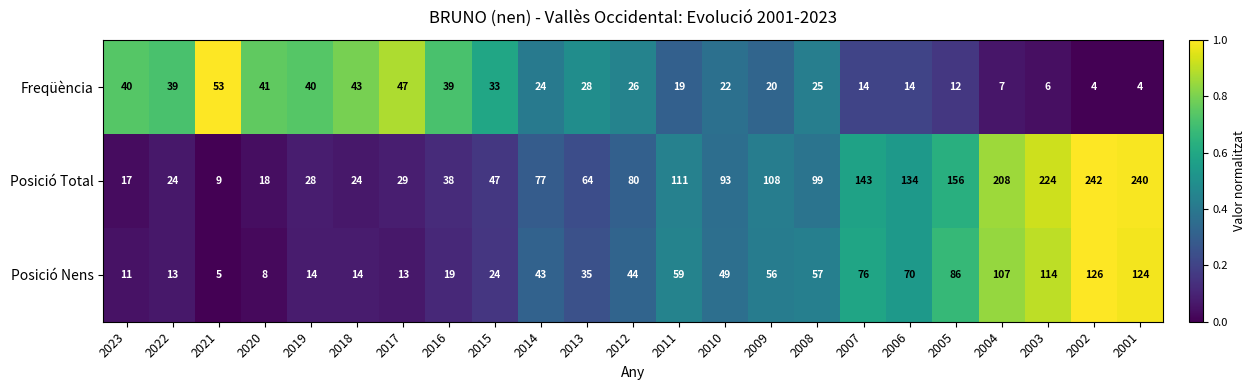

True or false: Posició Total has a value of 10 at 2020.

False